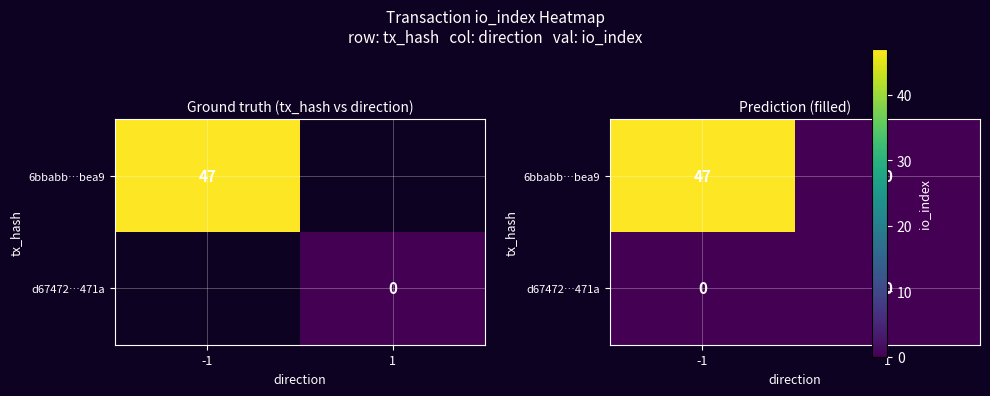

At which category is the sum across all series the highest?

-1